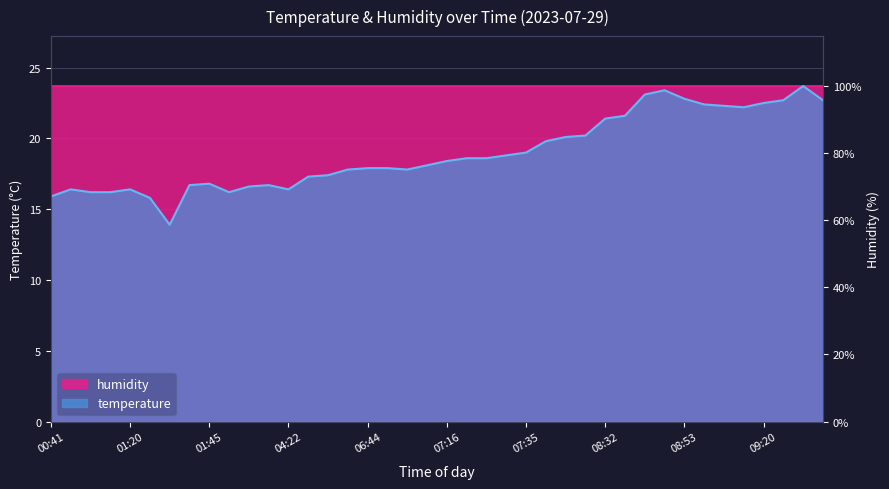

How many interior local valleys (lower than both neighbors) does the data have?

5